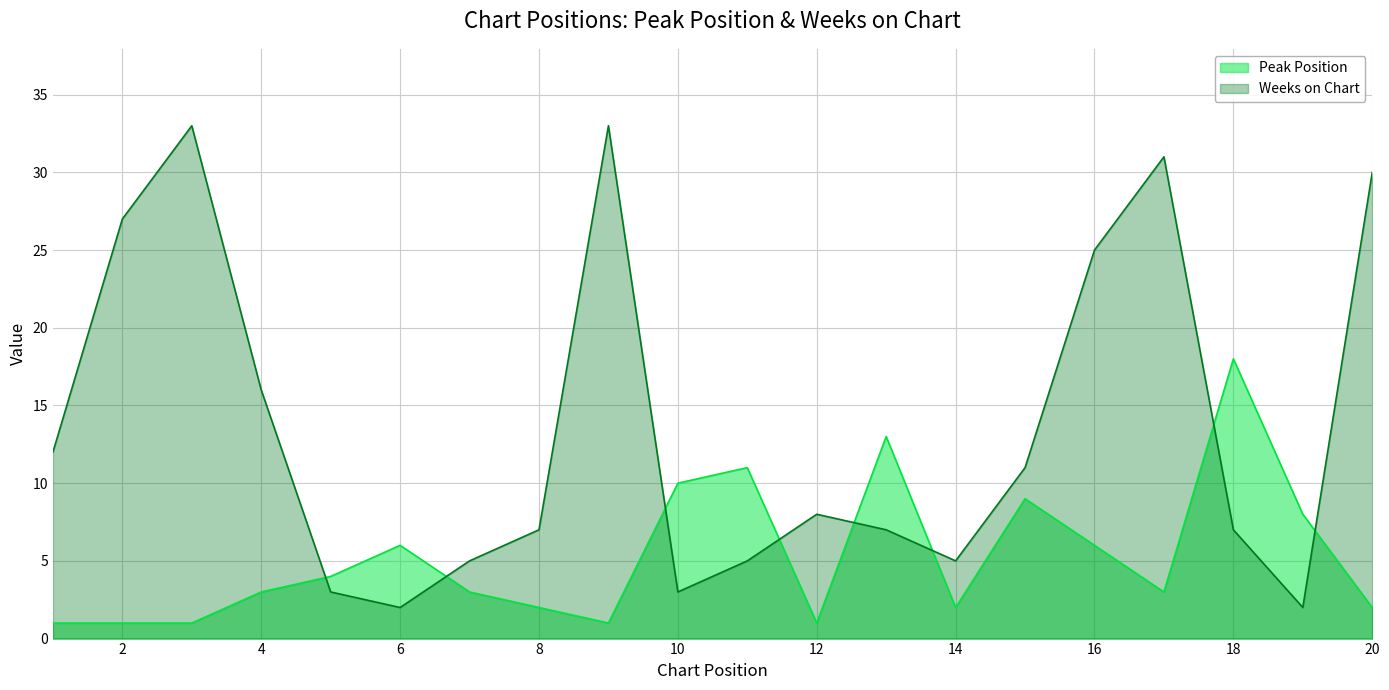

Where does the Weeks on Chart series first go above 8?

1